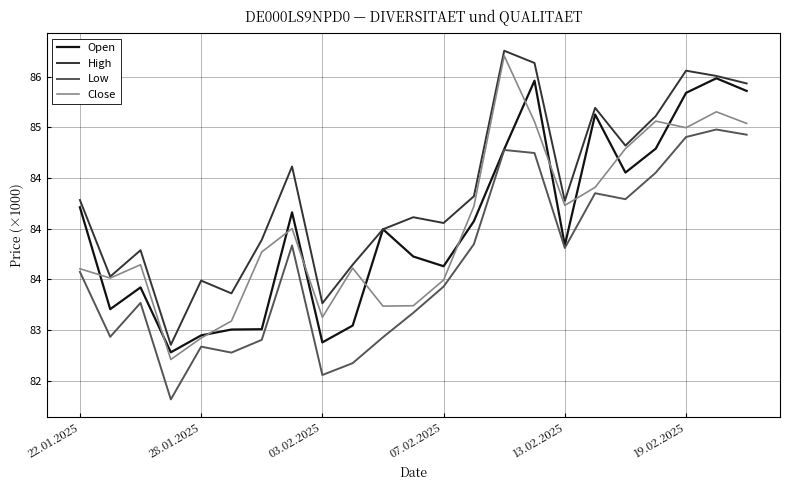

True or false: Low and Close intersect in this chart.

False